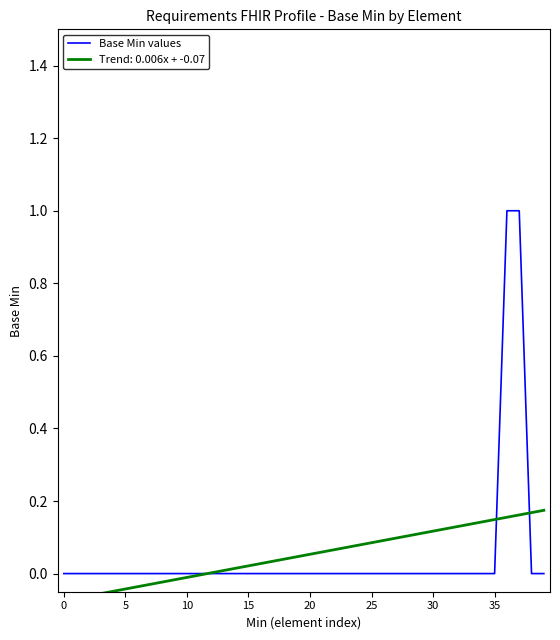

Between 33 and 35, which is larger?

33